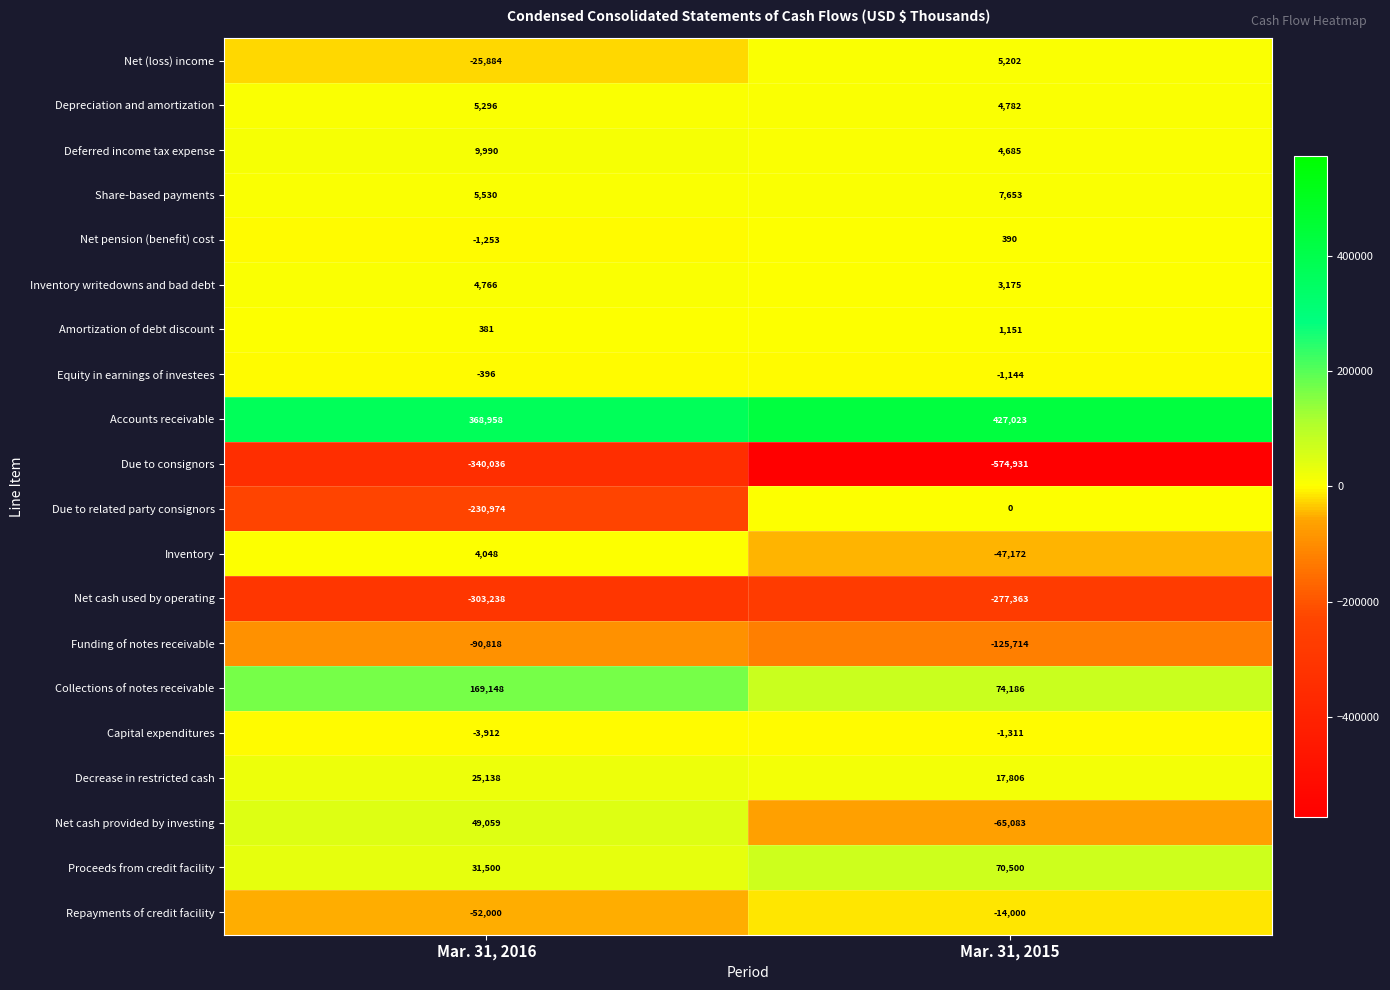

Is it true that Proceeds from credit facility equals 70500 at Mar. 31, 2015?

True